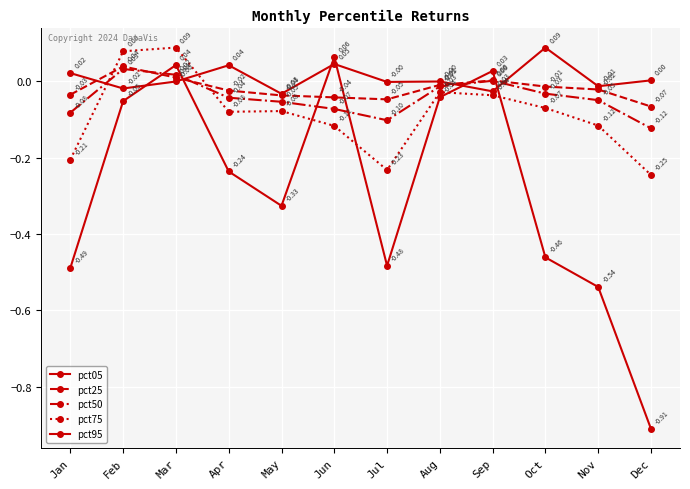

List the labels in order of pct50 value, largest first.

Feb, Mar, Sep, Aug, Oct, Apr, Nov, May, Jun, Jan, Jul, Dec